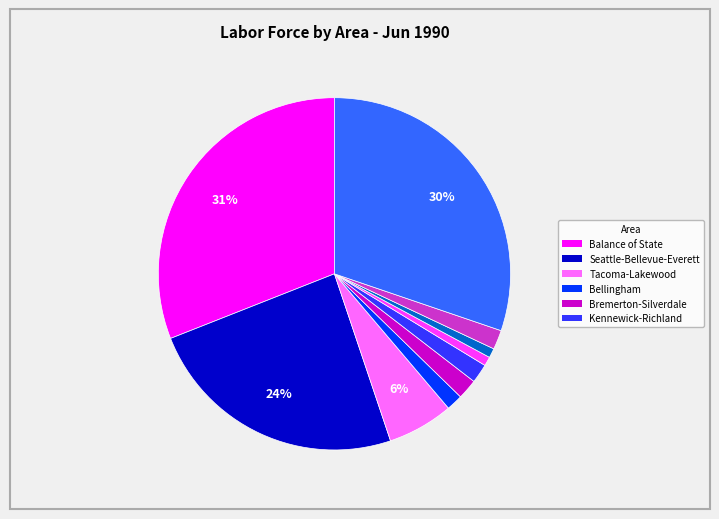

Is there a majority slice in this chart?

No